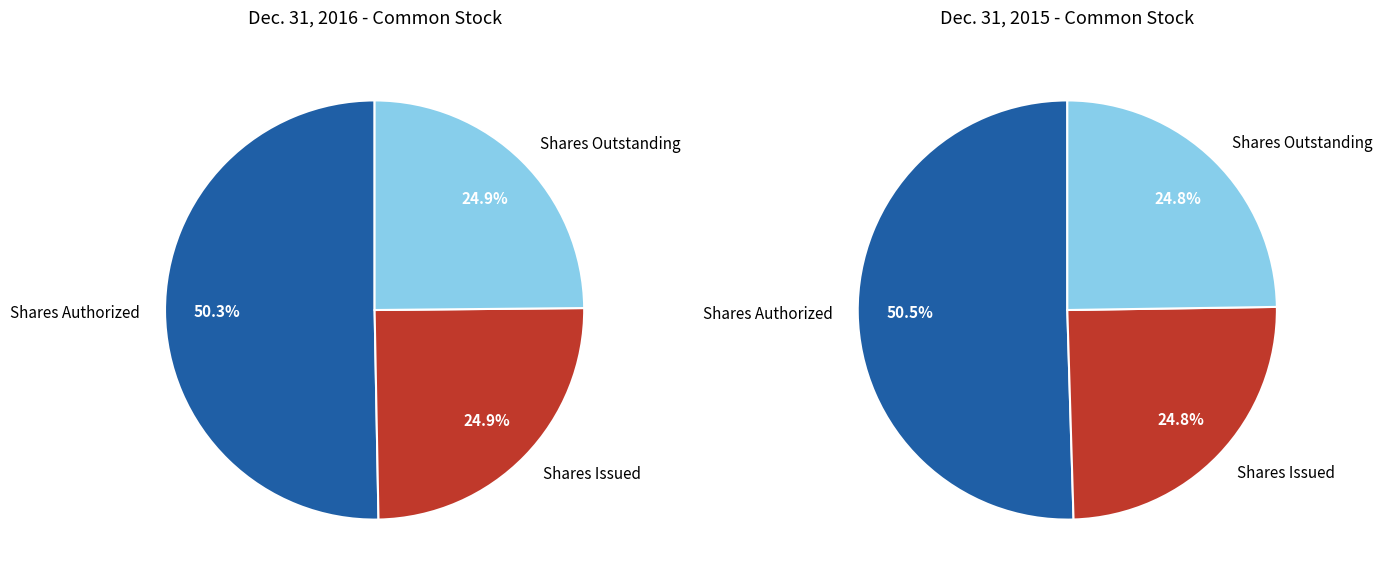

True or false: Shares Authorized accounts for 65% of the total.

False